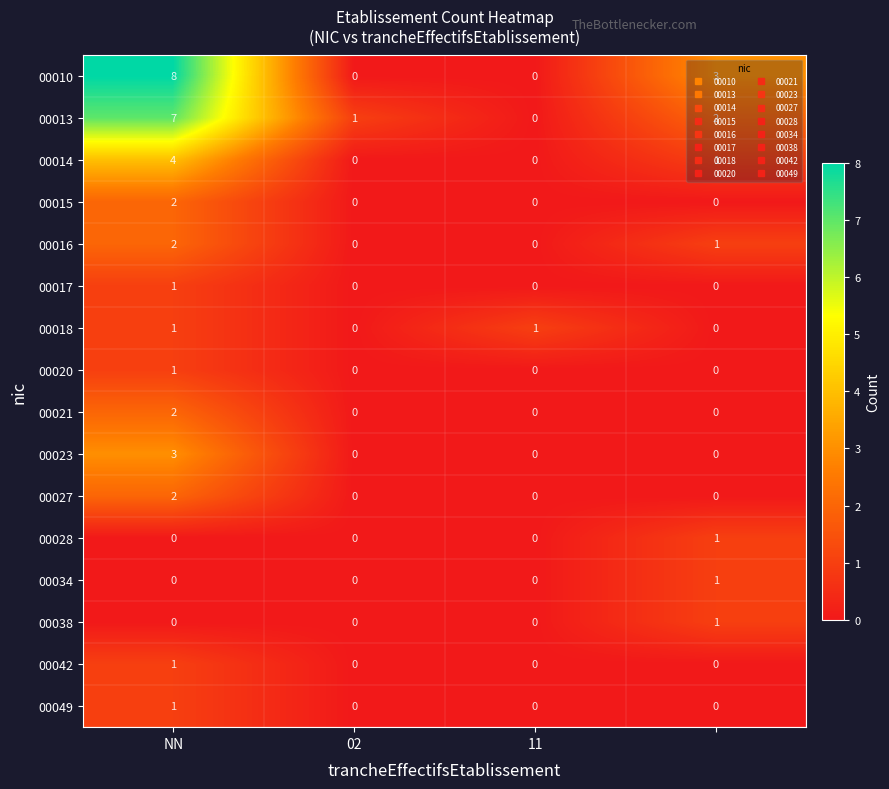

Which series has the largest total across all categories?

00010